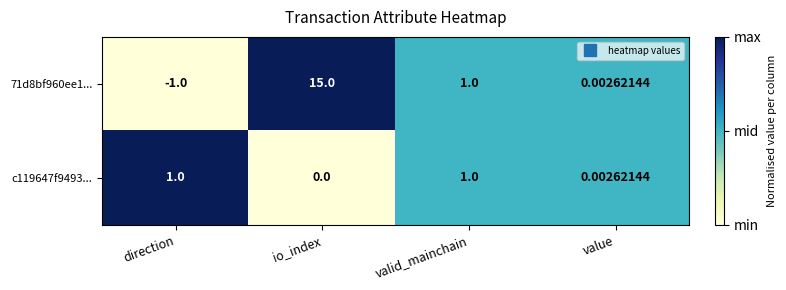

What is the total value across all series at io_index?

15.0